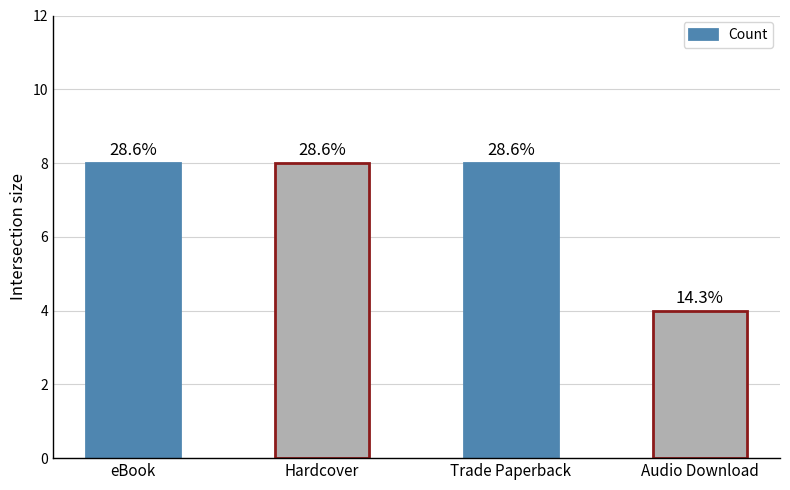

Reading left to right, list all the values displayed in this chart.

8	8	8	4